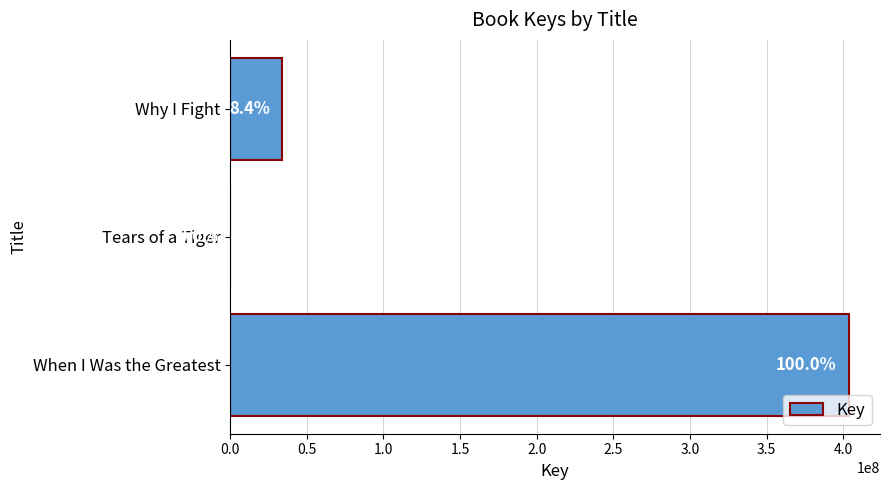

Are the bars grouped side by side (vs. stacked)?

No